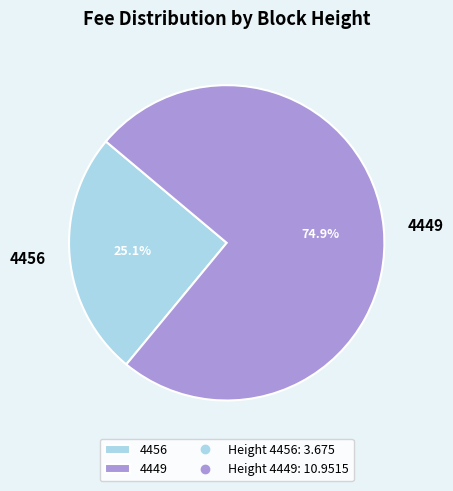

What percentage is NOT represented by 4449?

25.1%